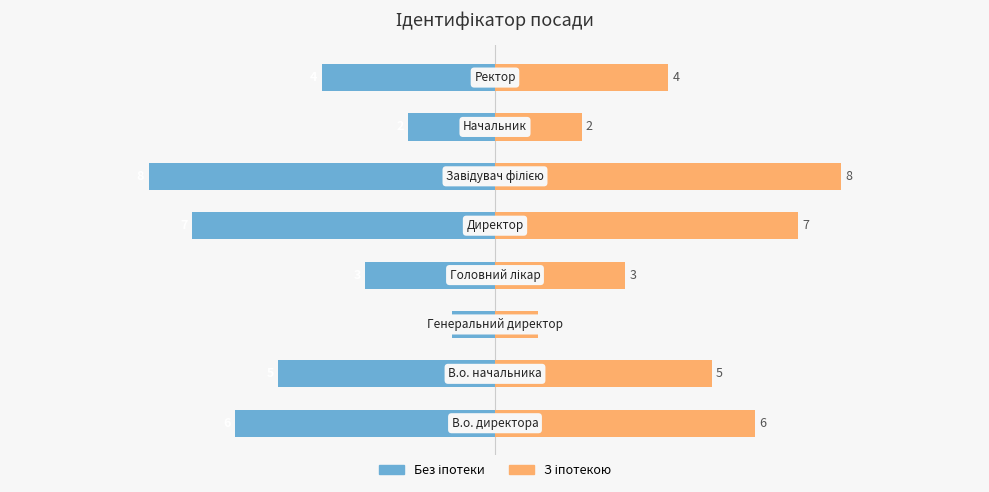

The Без іпотеки series shows -5 at 0.0. True or false?

False